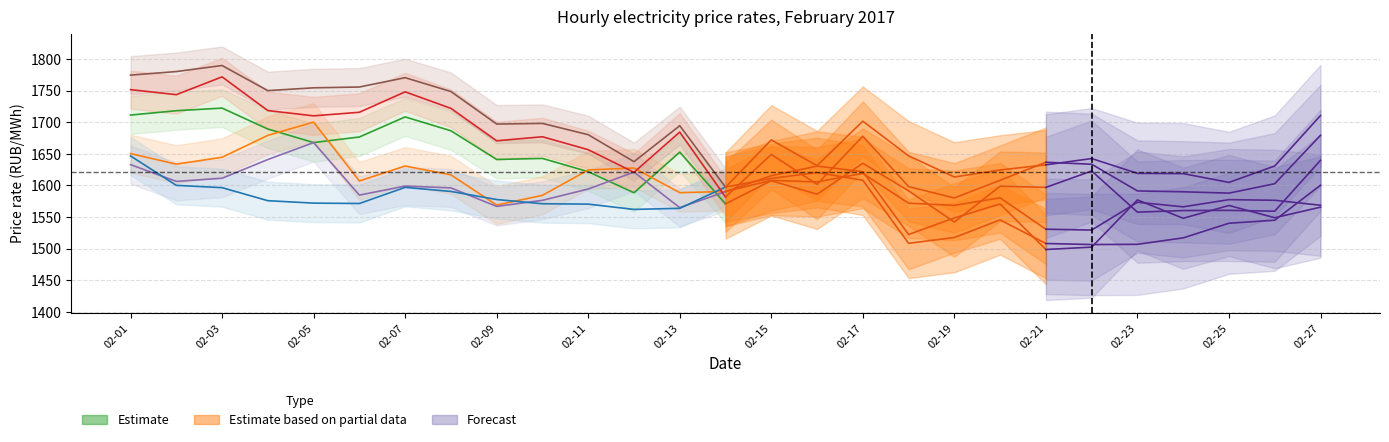

Does the chart display data point markers on the line(s)?

No